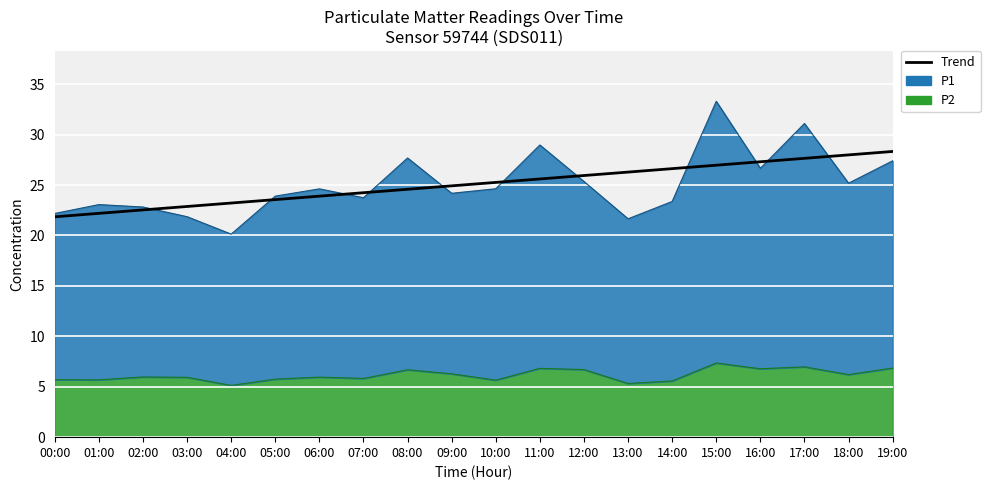

Reading left to right, extract all data points from this chart.

21.8	22.2	22.5	22.9	23.2	23.6	23.9	24.2	24.6	24.9	25.3	25.6	25.9	26.3	26.6	27.0	27.3	27.6	28.0	28.3